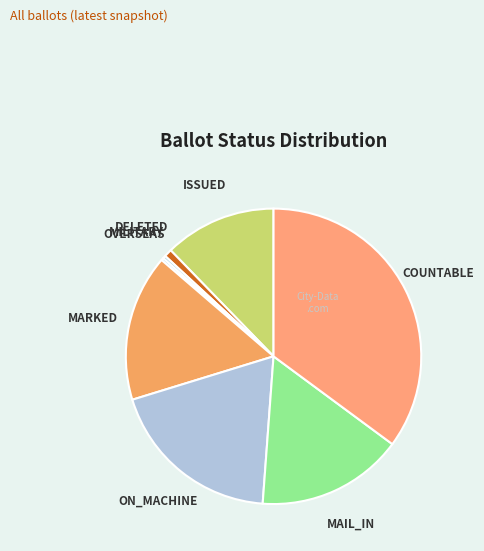

True or false: ON_MACHINE accounts for 29% of the total.

False